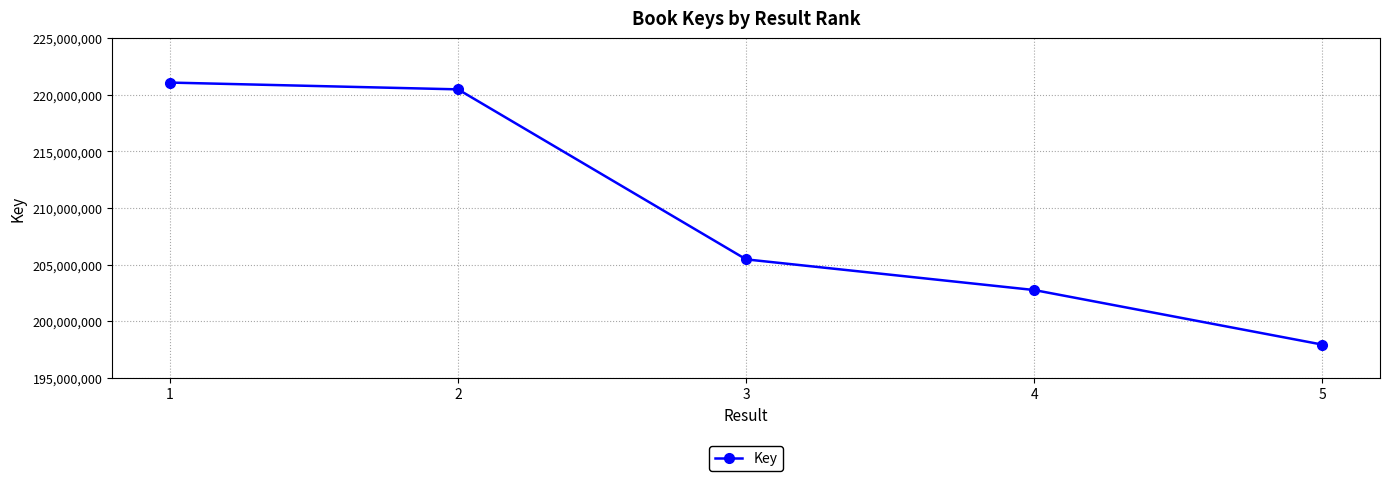

The value at 4 is 202747907. True or false?

True